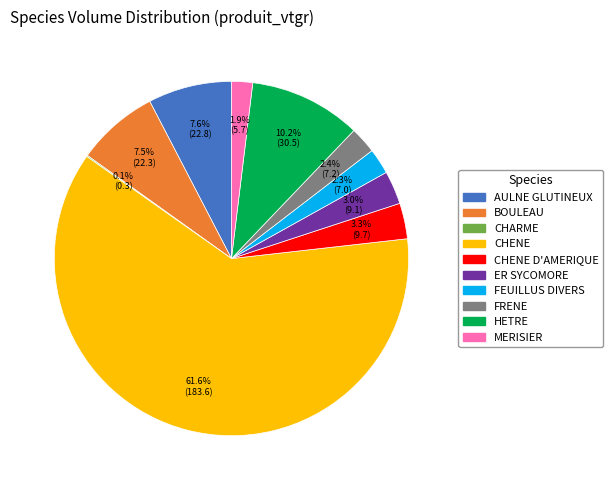

Does any single category account for the majority?

Yes